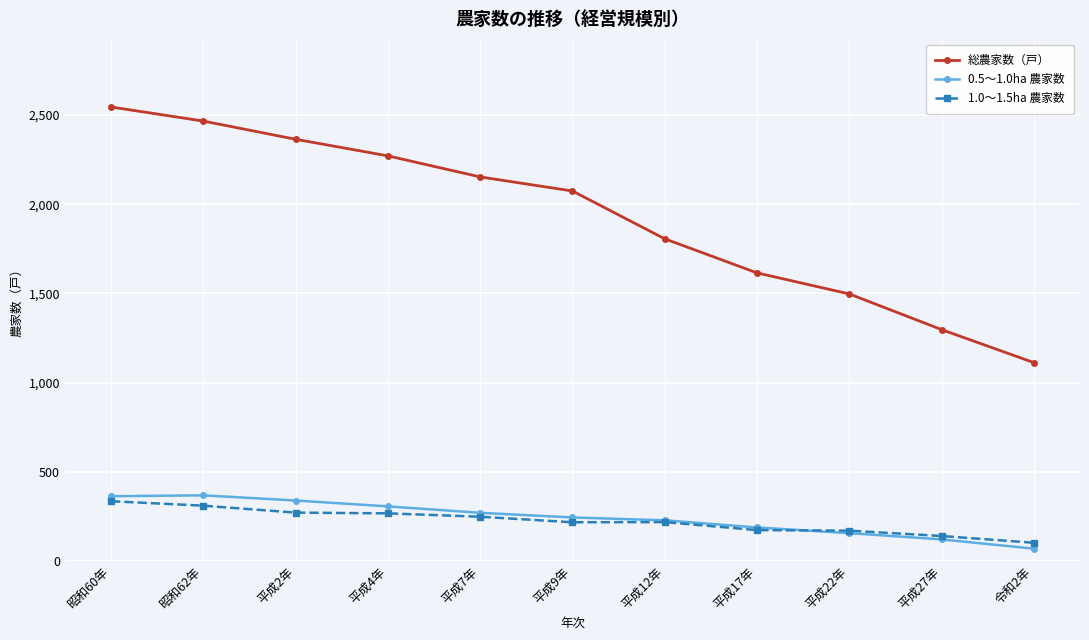

What is the label of the 11th point from the left?

令和2年